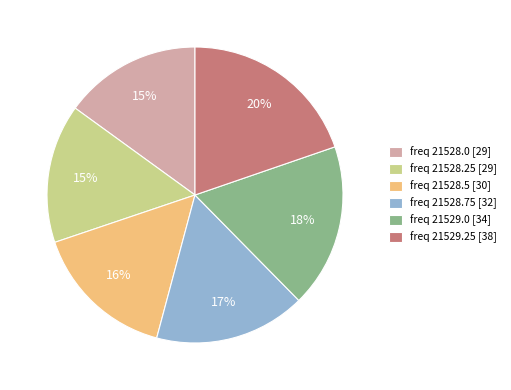

To the nearest percent, what is the average slice percentage?

17%